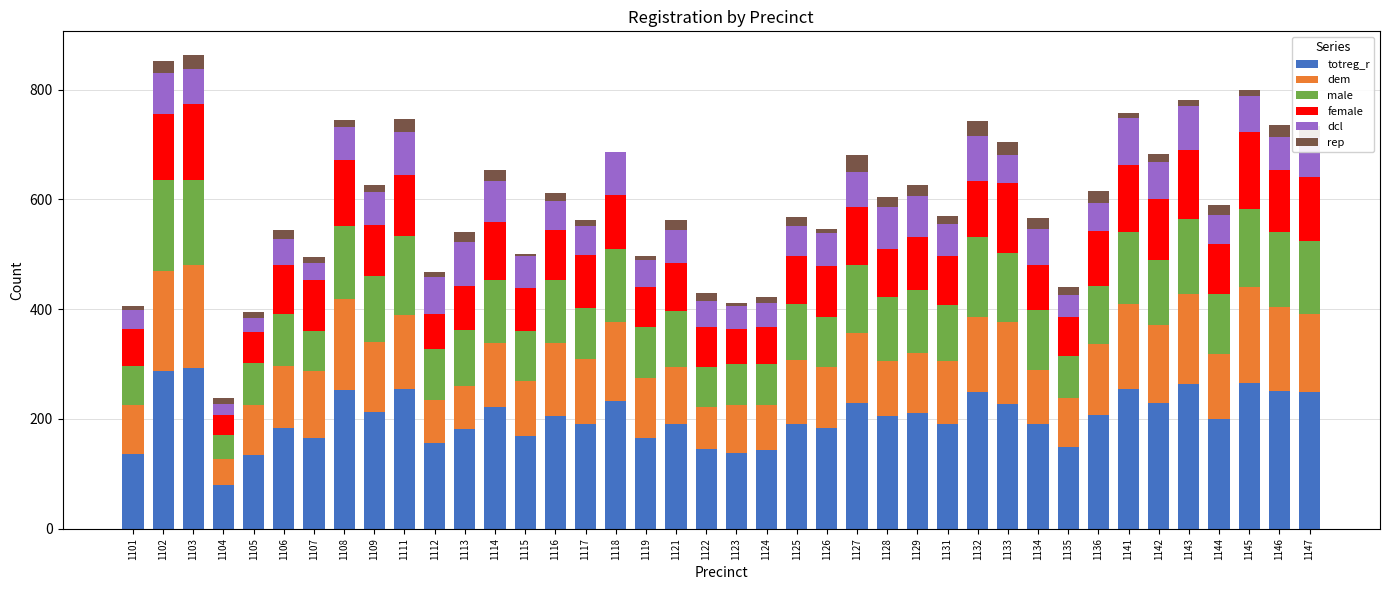

What is the total value across all series at 1103?

863